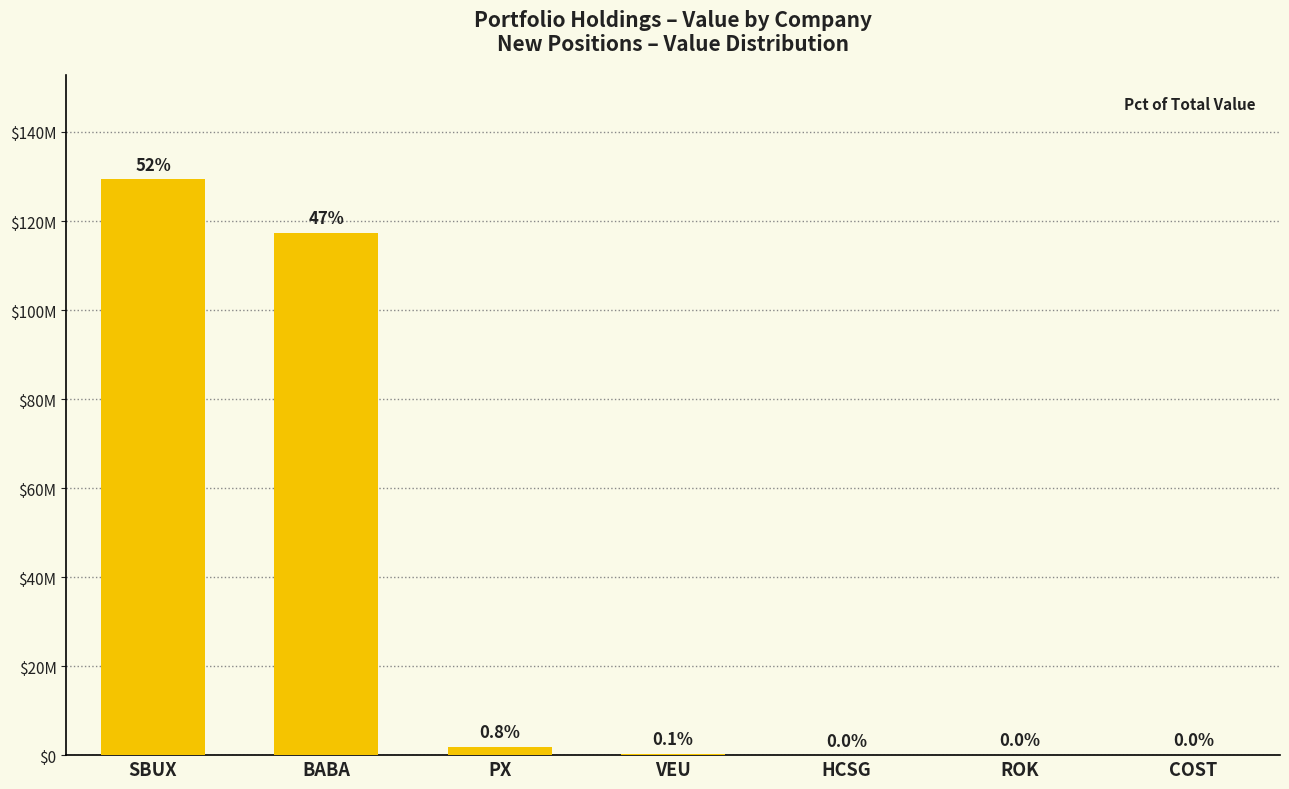

What is the sum of the values at VEU and PX?

2247000